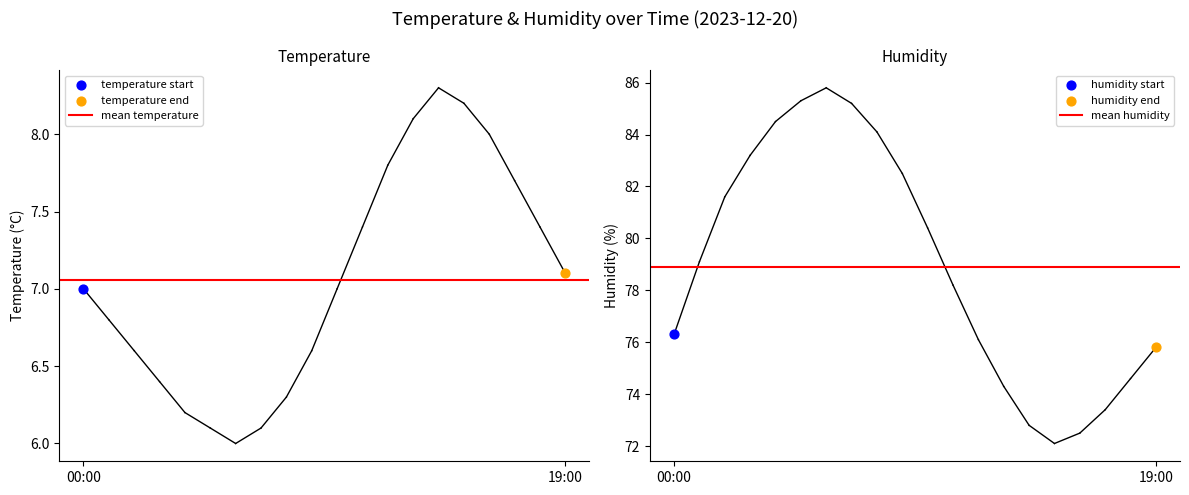

Which series has the widest spread of Y values?

mean temperature